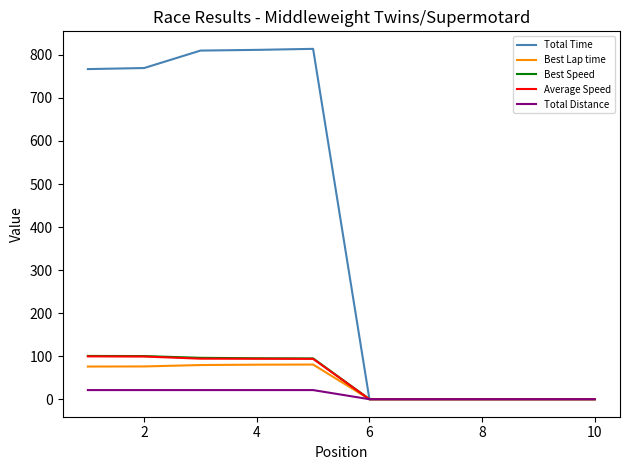

Does the chart have visible grid lines?

No